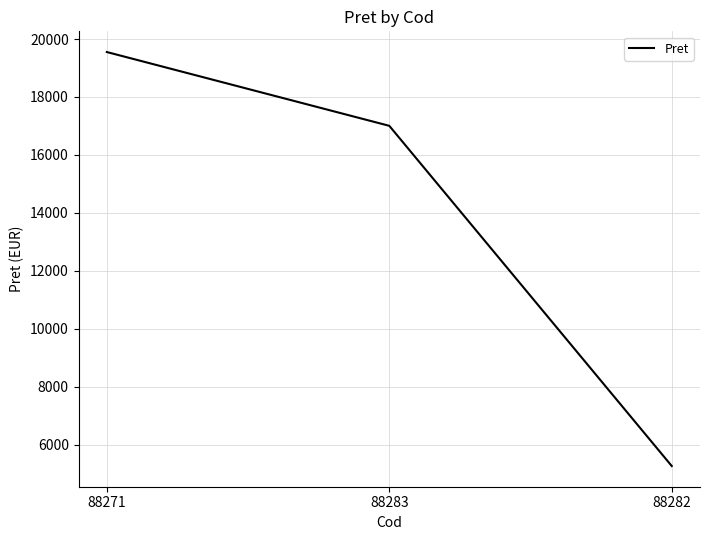

At which category does the chart reach its minimum across all series?

88282